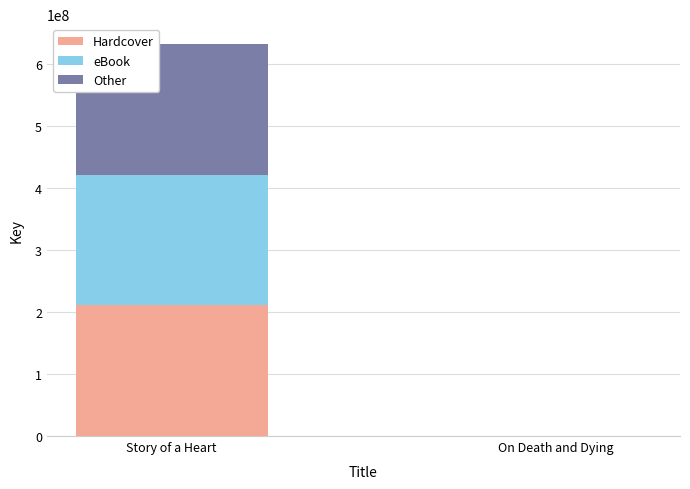

The value of Hardcover at Story of a Heart is 350771978. True or false?

False